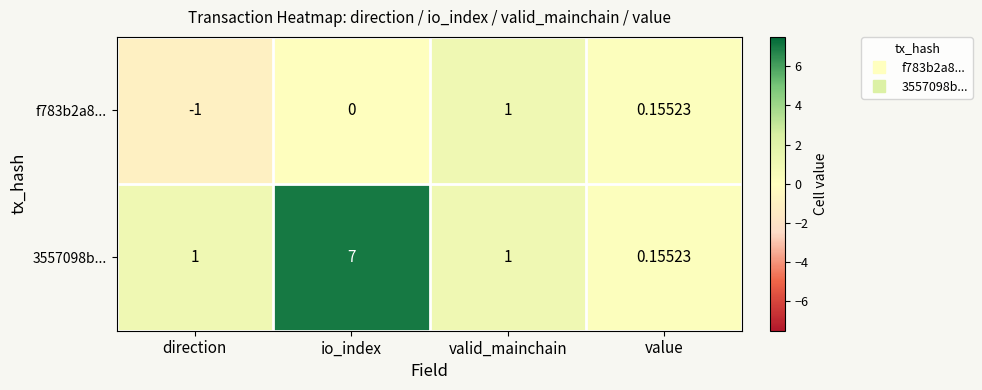

Which category has the highest value across all series?

io_index